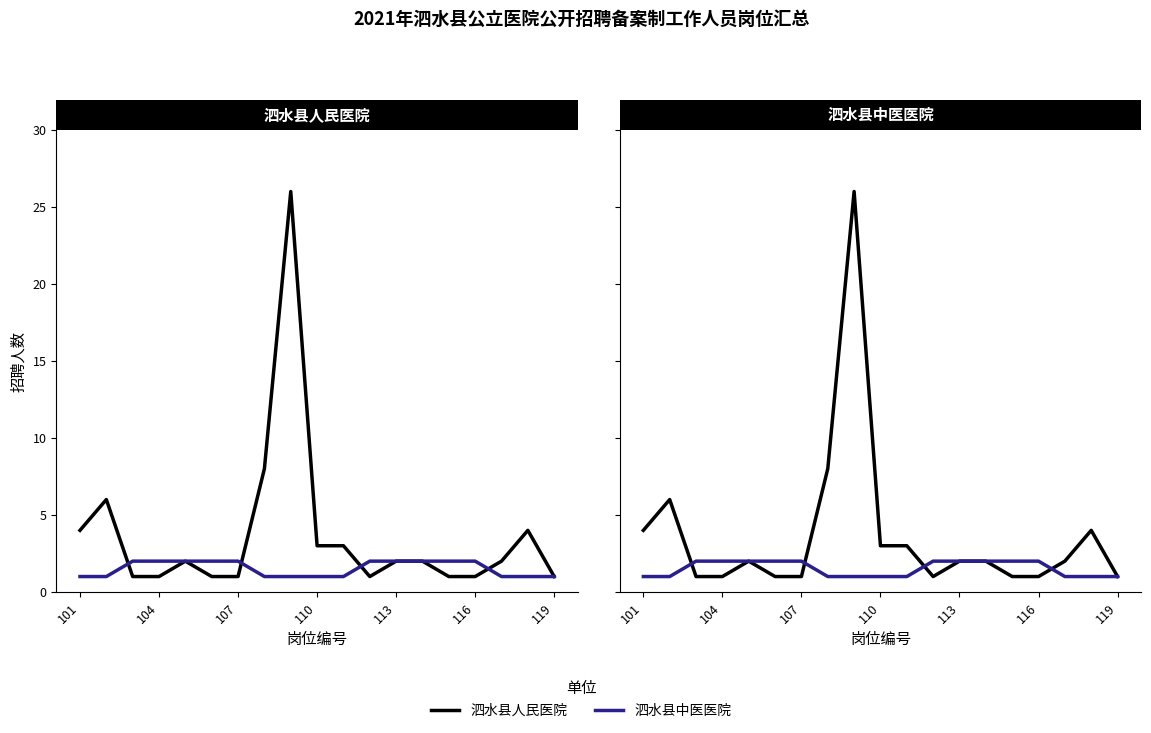

Where is 泗水县中医医院 nearest to the value 1?

101